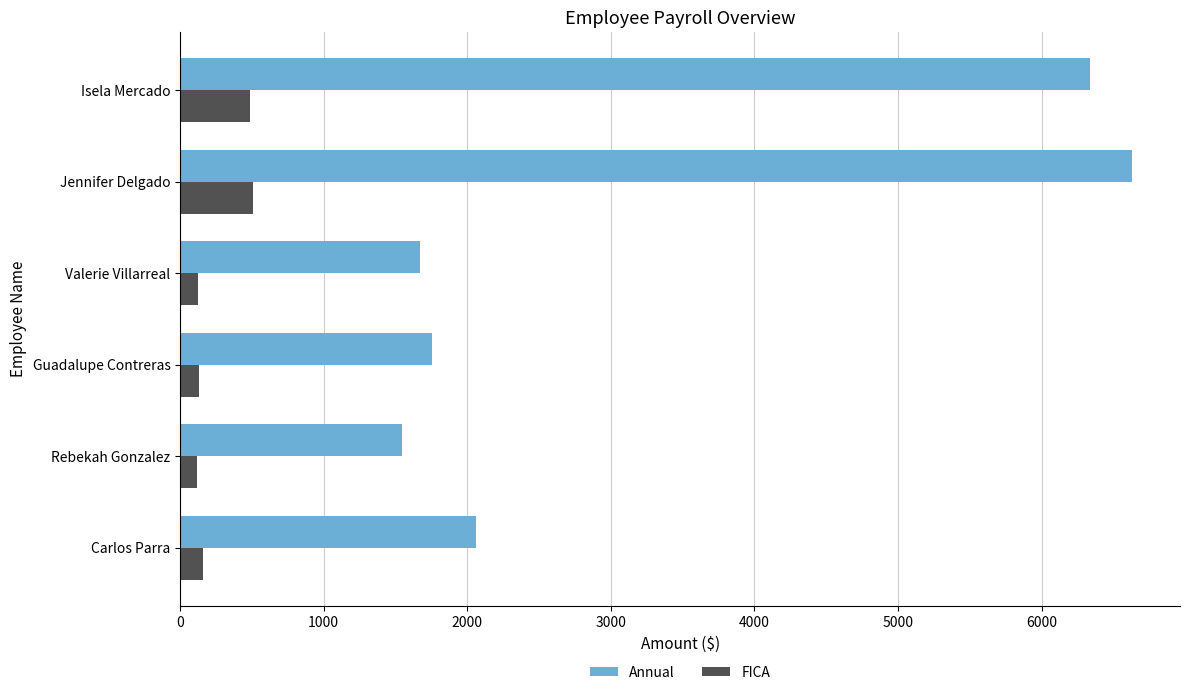

What are all the series names shown in the legend?

Annual, FICA